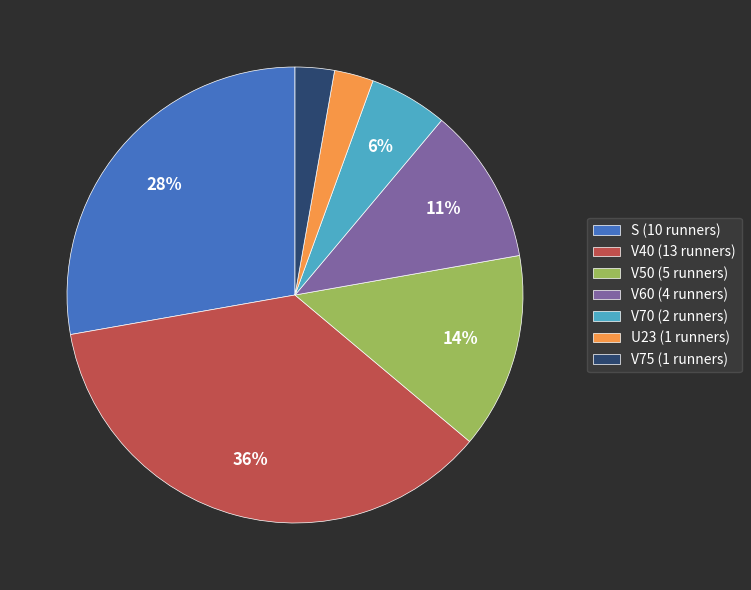

To the nearest percent, what is the difference between the V60 and U23 slice percentages?

8%